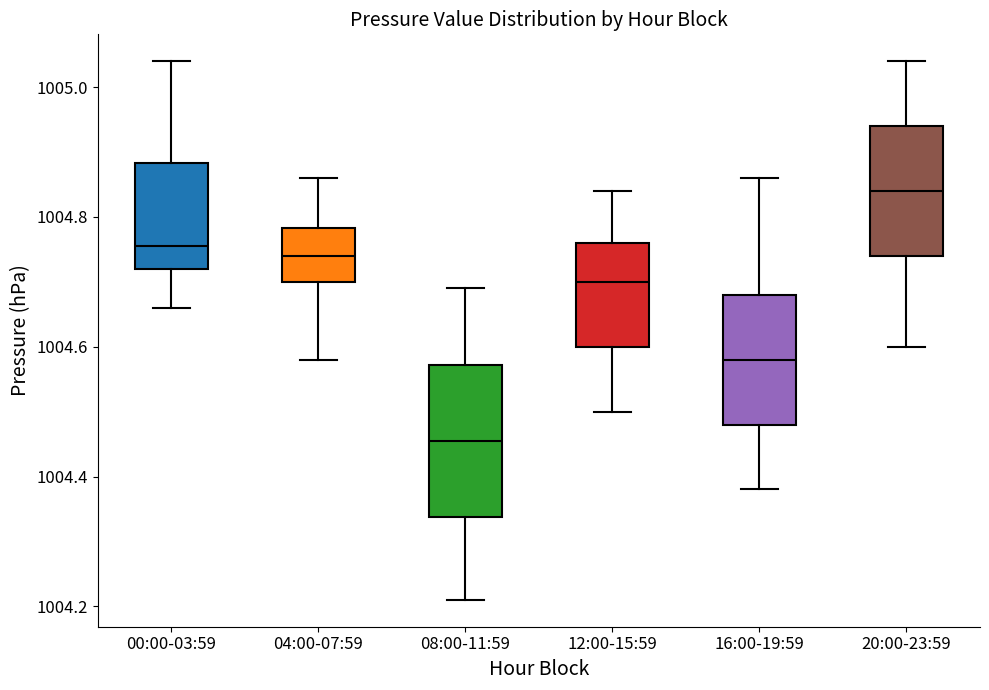

Which box is the tallest, from its lower edge to its upper edge?

08:00-11:59